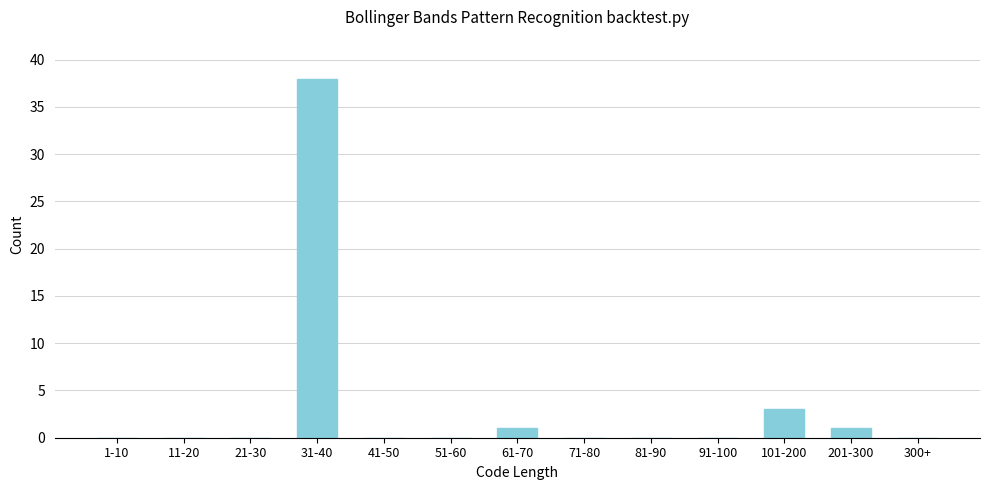

Reading right to left, what are all the values shown in this chart?

300+=0	201-300=1	101-200=3	91-100=0	81-90=0	71-80=0	61-70=1	51-60=0	41-50=0	31-40=38	21-30=0	11-20=0	1-10=0